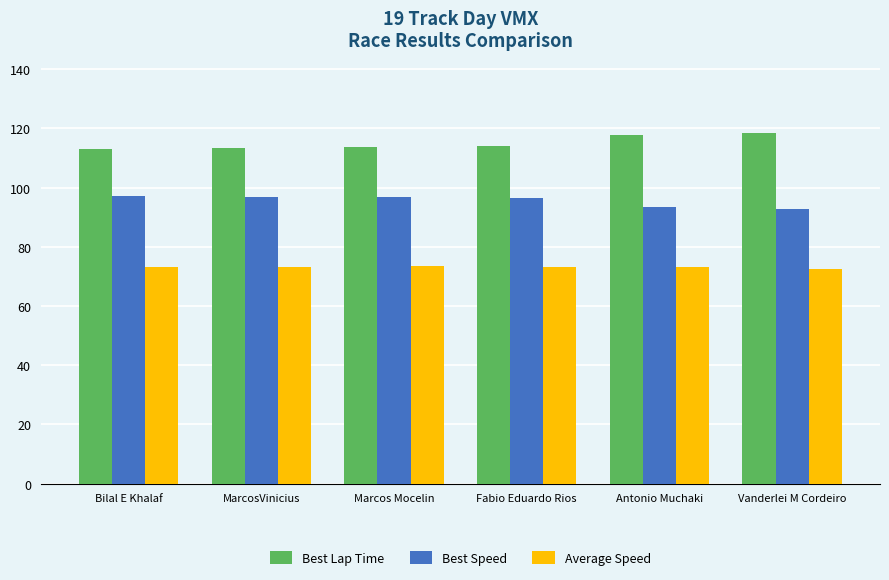

Which series has the largest total across all categories?

Best Lap Time